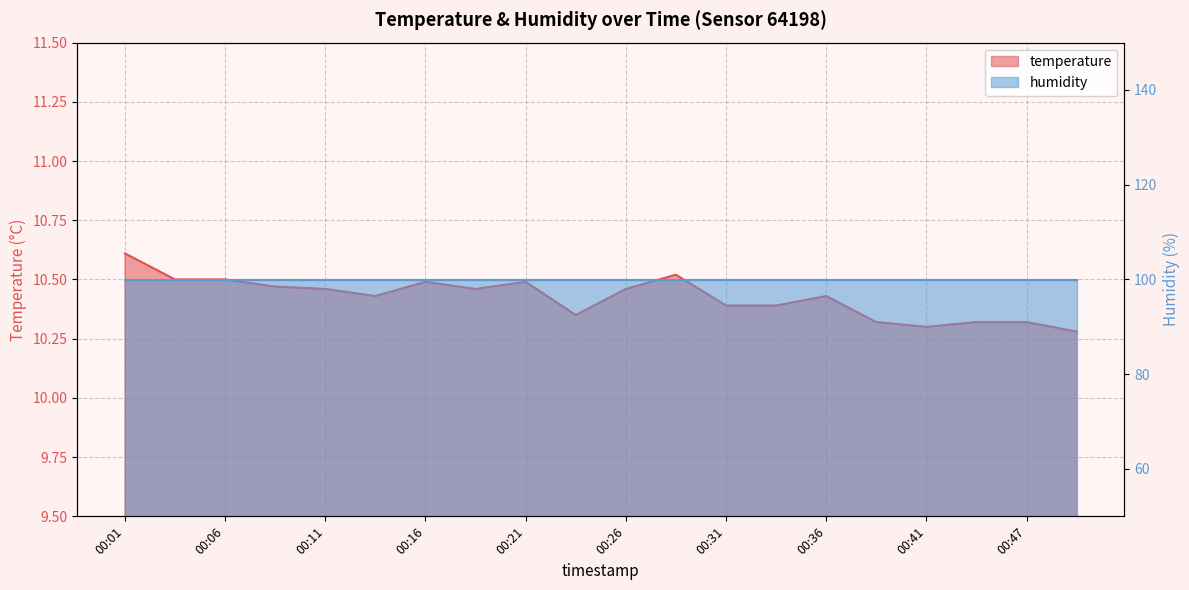

Which label corresponds to the largest value in the chart?

00:01